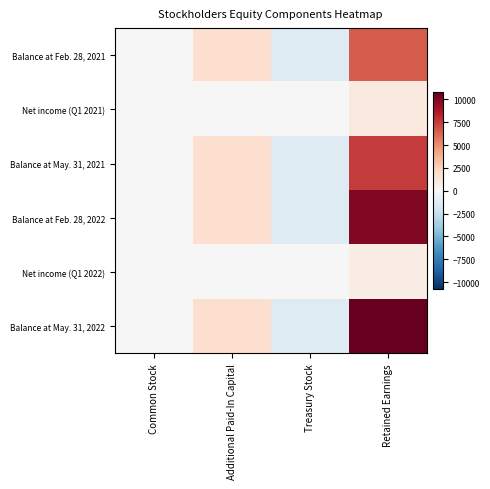

Between Treasury Stock and Additional Paid-In Capital, which is larger?

Additional Paid-In Capital